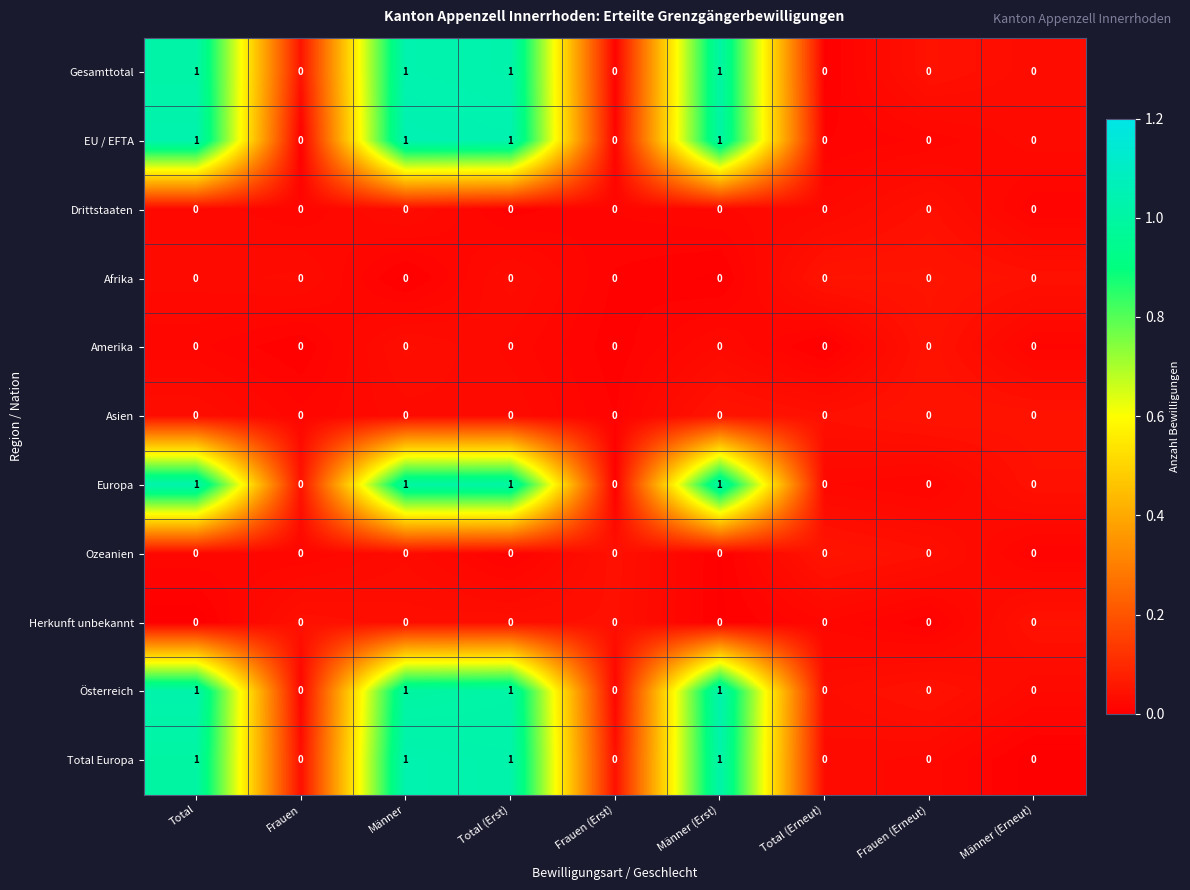

What is the total value across all series at Männer (Erst)?

5